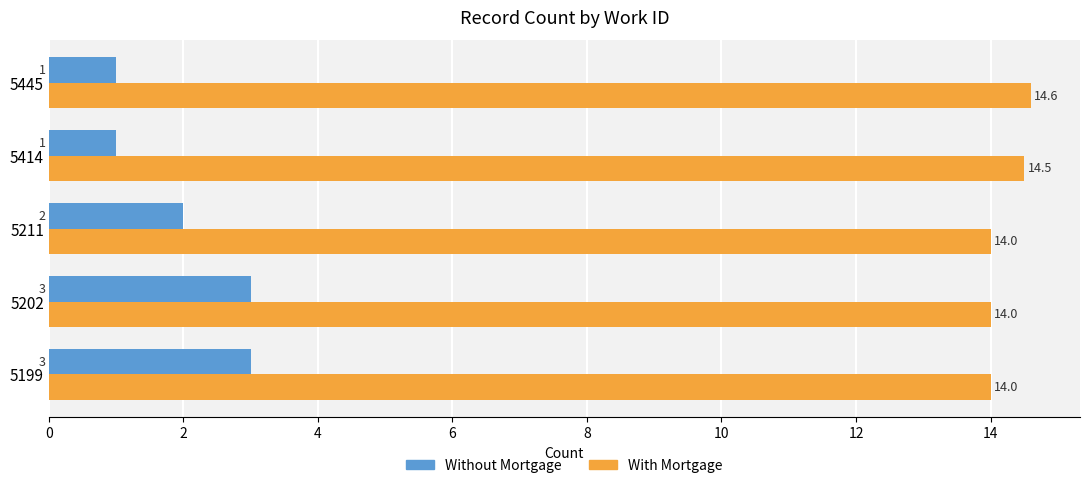

What is the difference between the second highest and second lowest values in the Without Mortgage series?

2.0